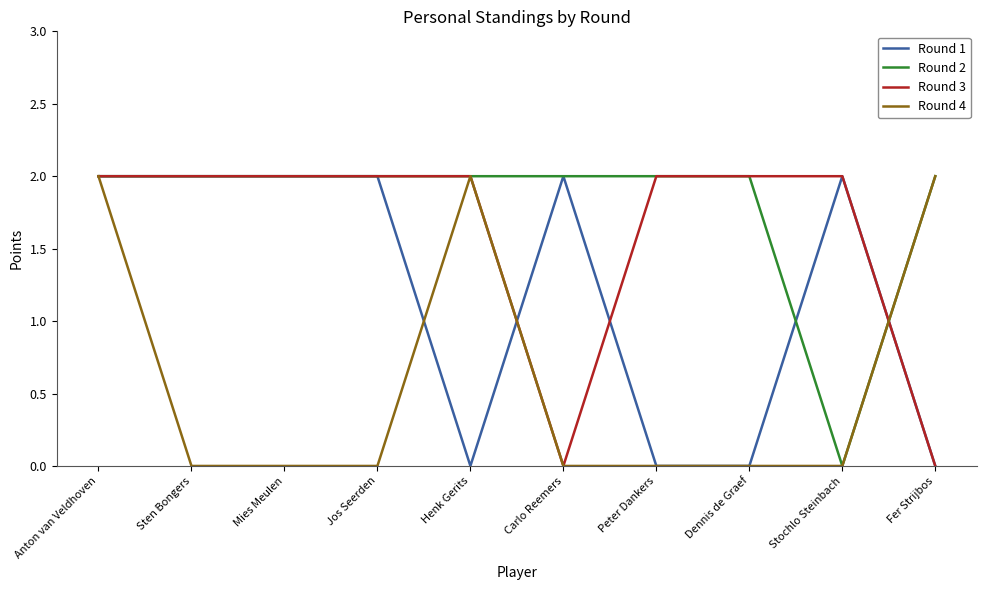

Which series changed the most between Jos Seerden and Stochlo Steinbach?

Round 2